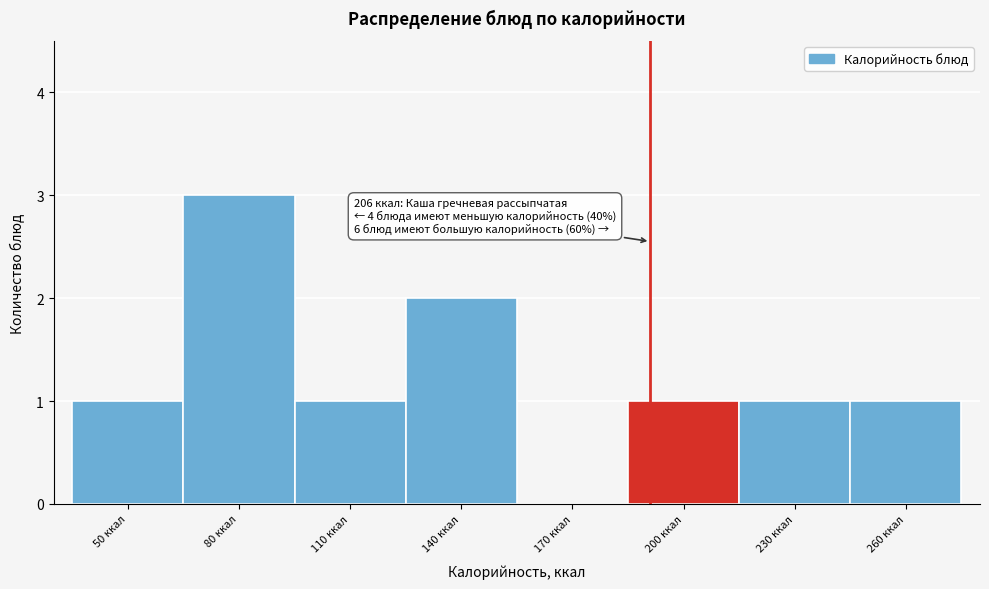

Reading left to right, list all the values displayed in this chart.

50 ккал=1	80 ккал=3	110 ккал=1	140 ккал=2	170 ккал=0	200 ккал=1	230 ккал=1	260 ккал=1